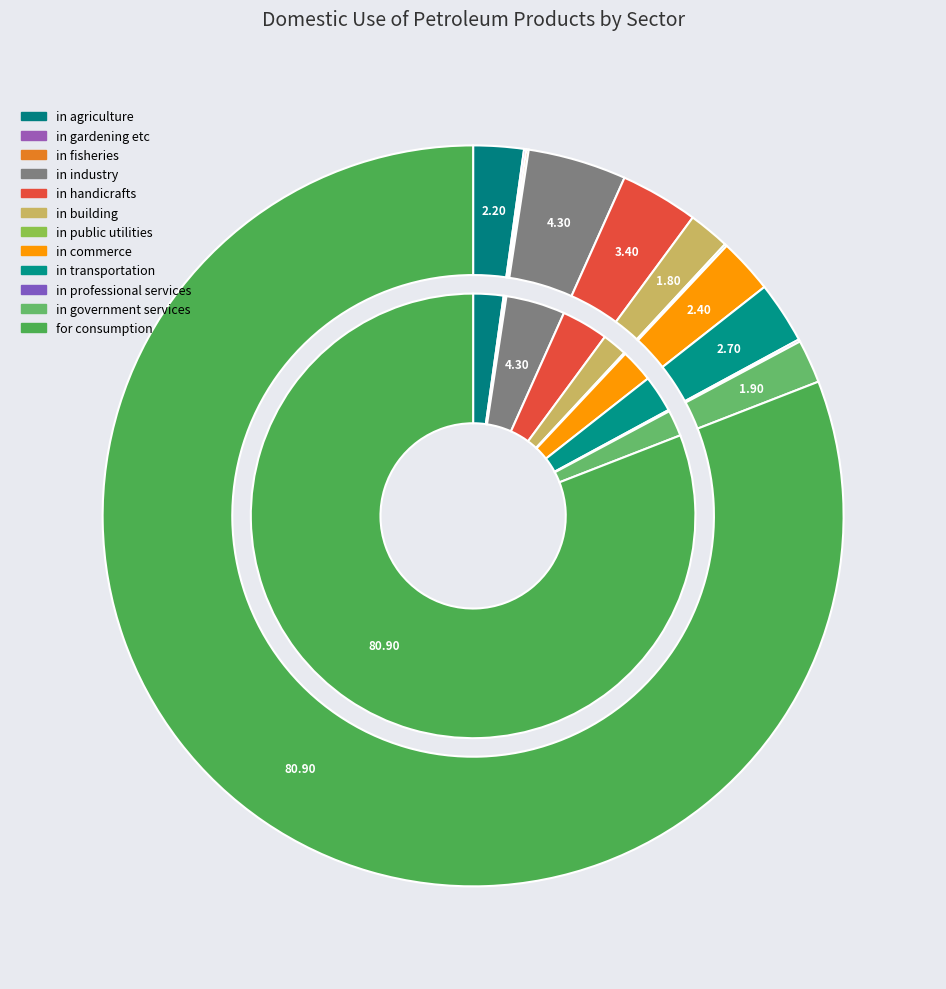

Does in professional services account for over 50% of the chart?

No